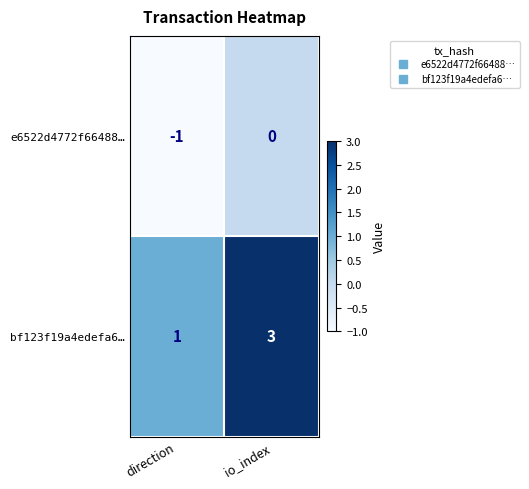

At which category is the sum across all series the highest?

io_index